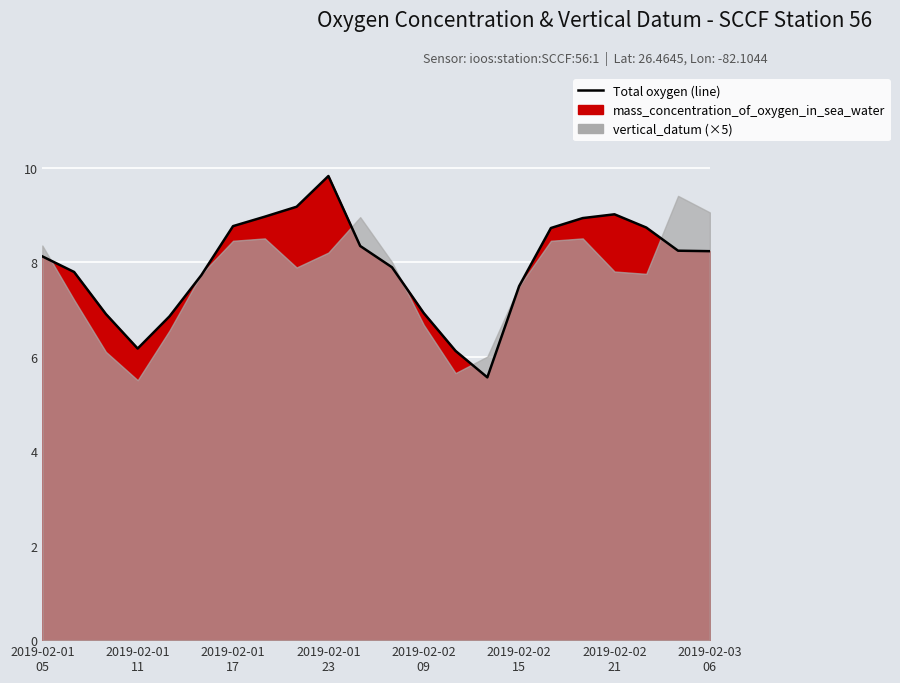

The value at 2019-02-02
09 is 6.8. True or false?

True